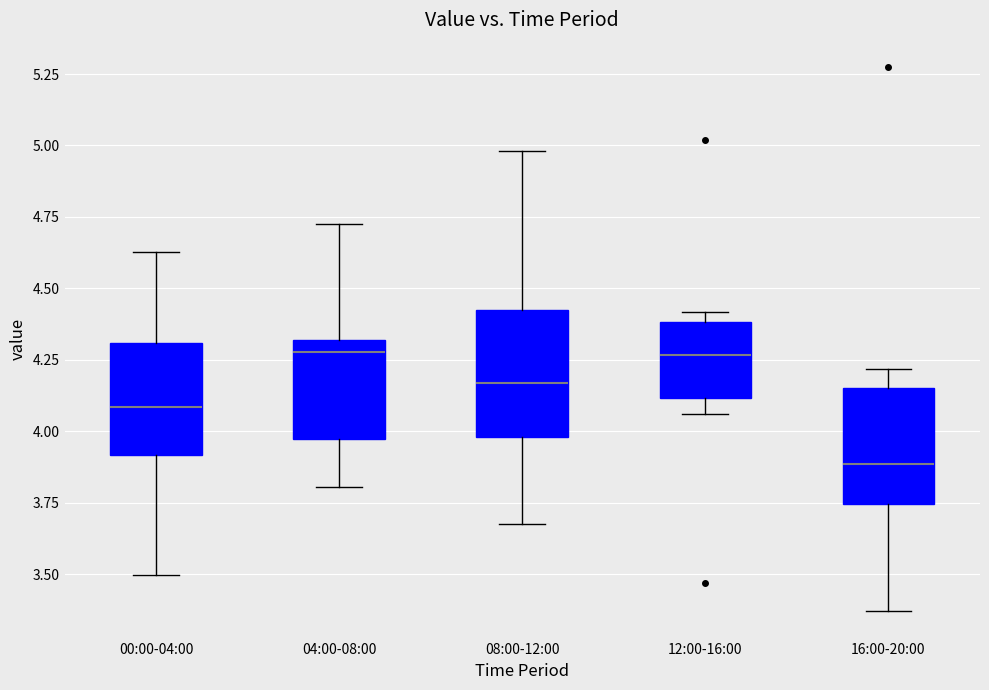

Which box has the lowest median line?

16:00-20:00